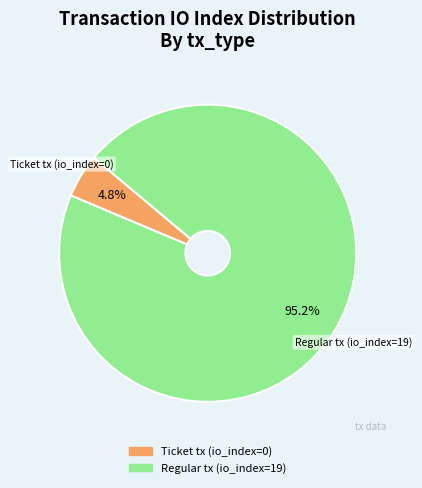

What is the largest slice in the pie chart?

Regular tx (io_index=19)